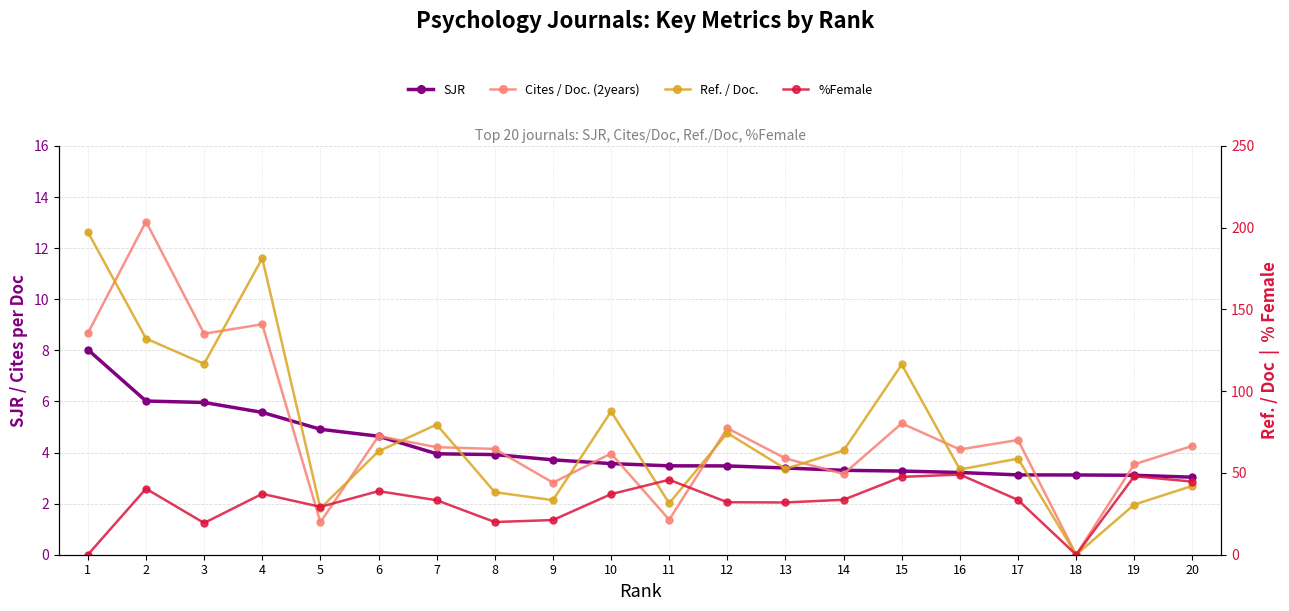

What is the difference between the highest and lowest values at 7?

75.7